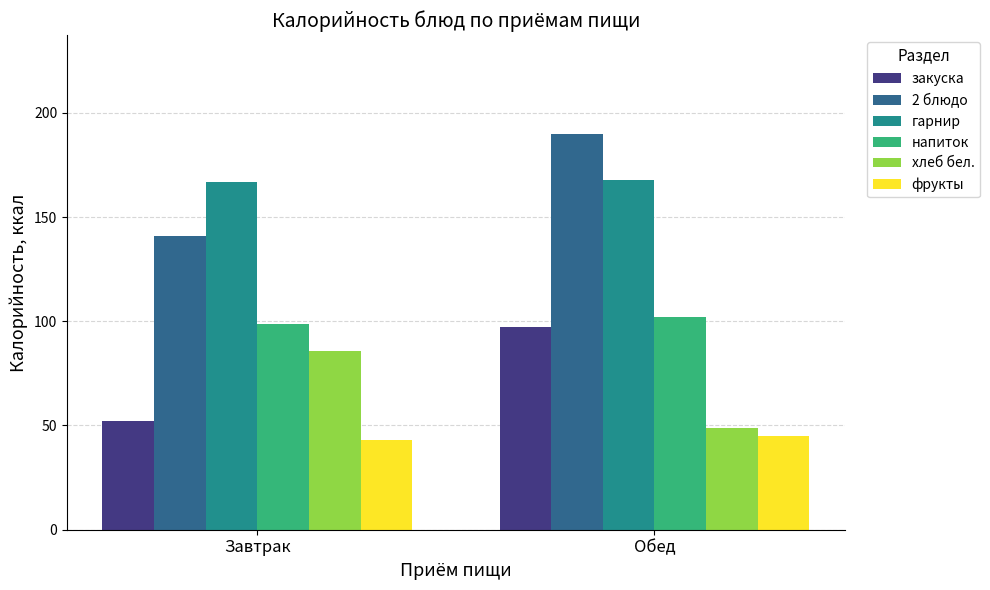

What are all the series names shown in the legend?

закуска, 2 блюдо, гарнир, напиток, хлеб бел., фрукты